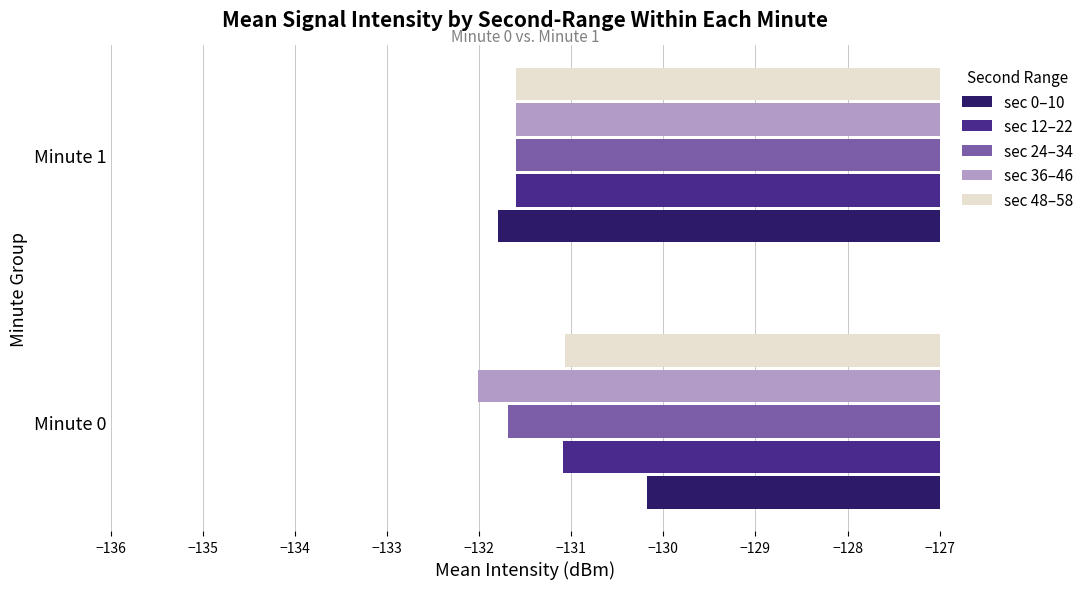

Where is sec 36–46 nearest to the value -131?

Minute 1